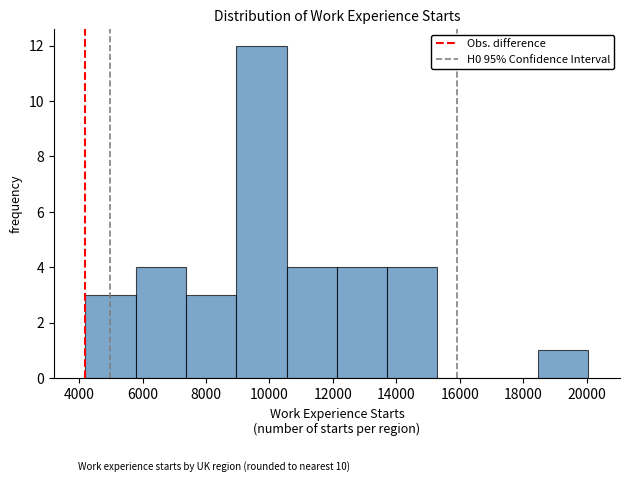

Reading left to right, list every bar in this chart as the range it spans on the x-axis followed by its height. Neither the bar edges nor the heights are printed on the chart, so give them approximately, as read against the axes.

4200 to 5800: 3
5800 to 7400: 4
7400 to 9000: 3
9000 to 10600: 12
10600 to 12200: 4
12200 to 13800: 4
13800 to 15200: 4
15200 to 16800: 0
16800 to 18400: 0
18400 to 20000: 1